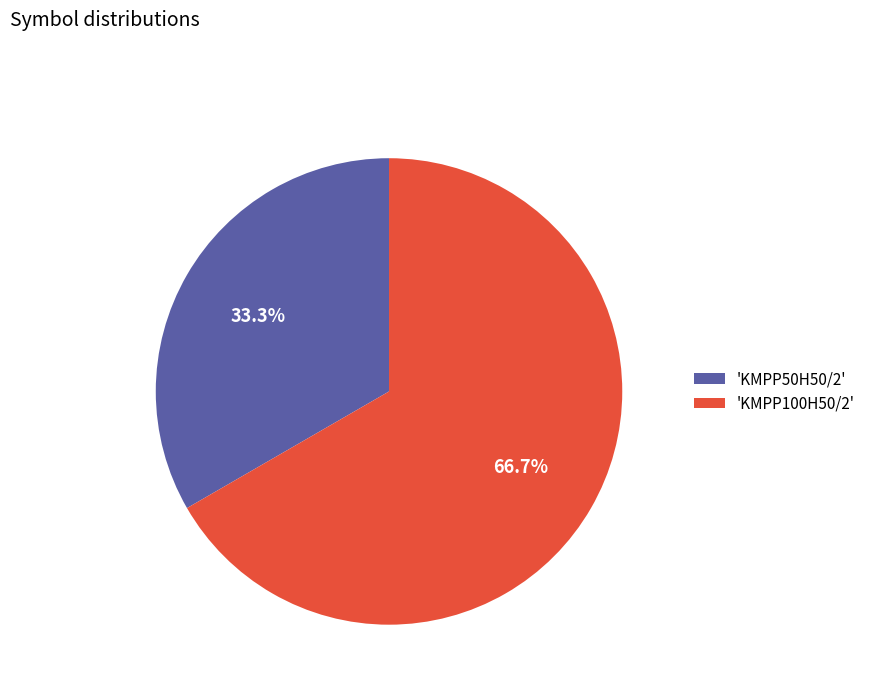

Approximately how many times larger is the value at 'KMPP100H50/2' compared to 'KMPP50H50/2'?

2.0